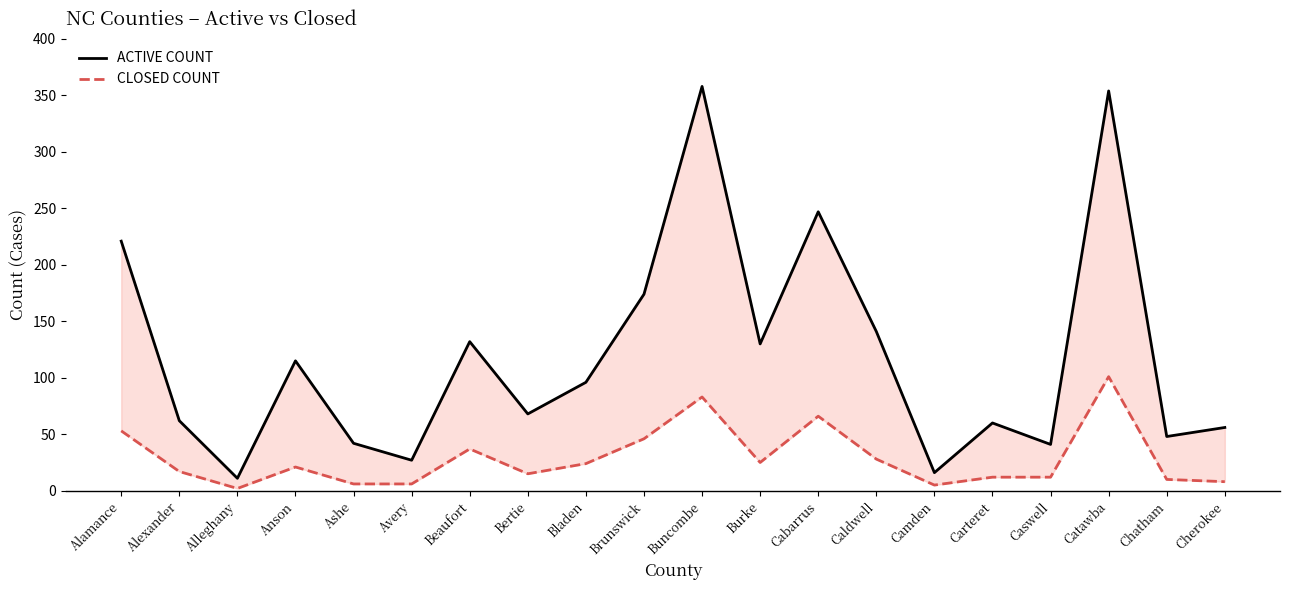

Reading right to left, extract all data points from this chart.

ACTIVE COUNT: Cherokee=56	Chatham=48	Catawba=354	Caswell=41	Carteret=60	Camden=16	Caldwell=141	Cabarrus=247	Burke=130	Buncombe=358	Brunswick=174	Bladen=96	Bertie=68	Beaufort=132	Avery=27	Ashe=42	Anson=115	Alleghany=11	Alexander=62	Alamance=221
CLOSED COUNT: Cherokee=8	Chatham=10	Catawba=101	Caswell=12	Carteret=12	Camden=5	Caldwell=28	Cabarrus=66	Burke=25	Buncombe=83	Brunswick=46	Bladen=24	Bertie=15	Beaufort=37	Avery=6	Ashe=6	Anson=21	Alleghany=2	Alexander=17	Alamance=53